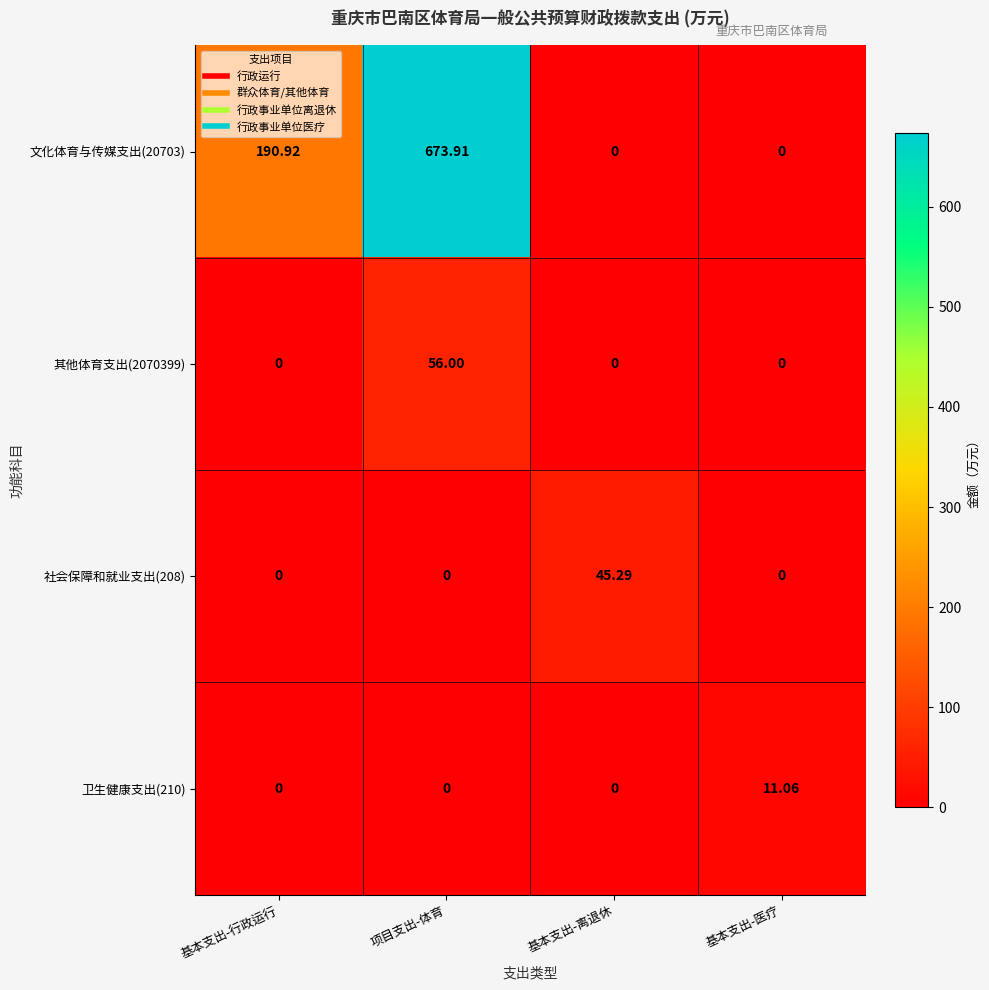

At which category is the sum across all series the highest?

项目支出-体育